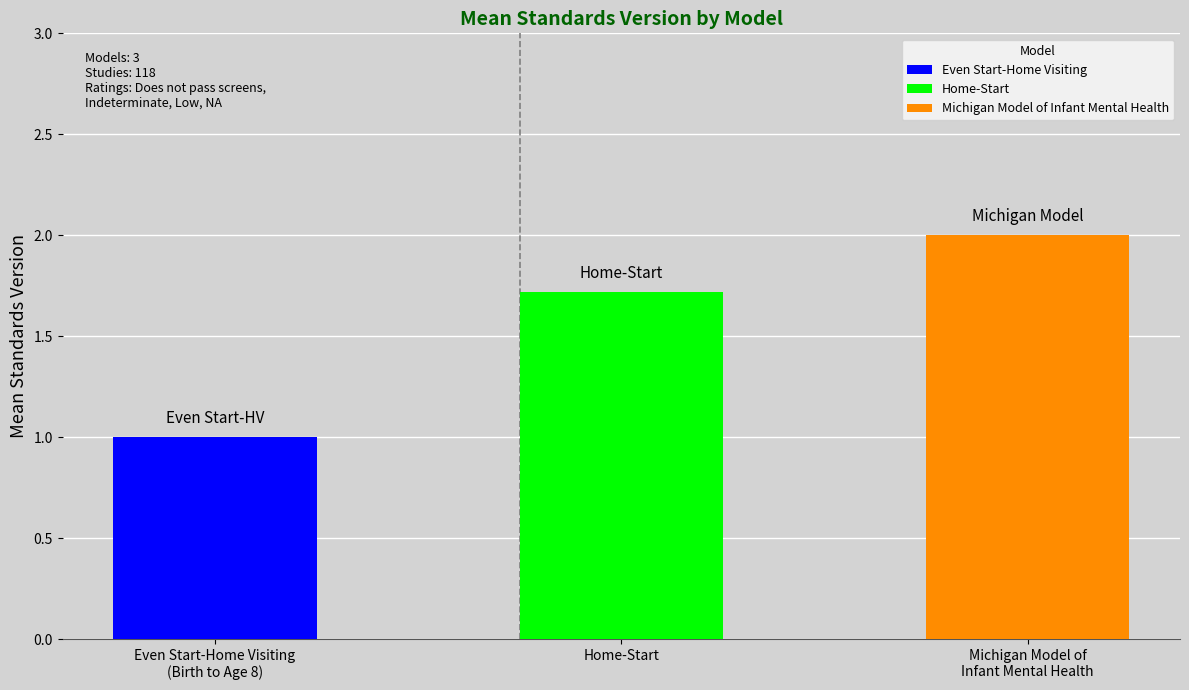

The chart shows a value of 1.3 at Even Start-Home Visiting. True or false?

False